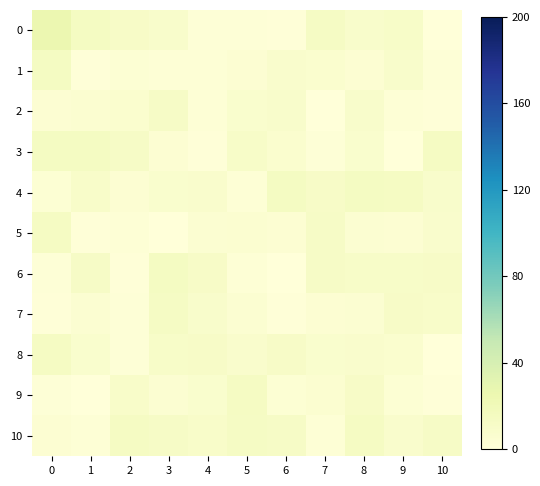

What is the maximum value shown in the chart?

25.0